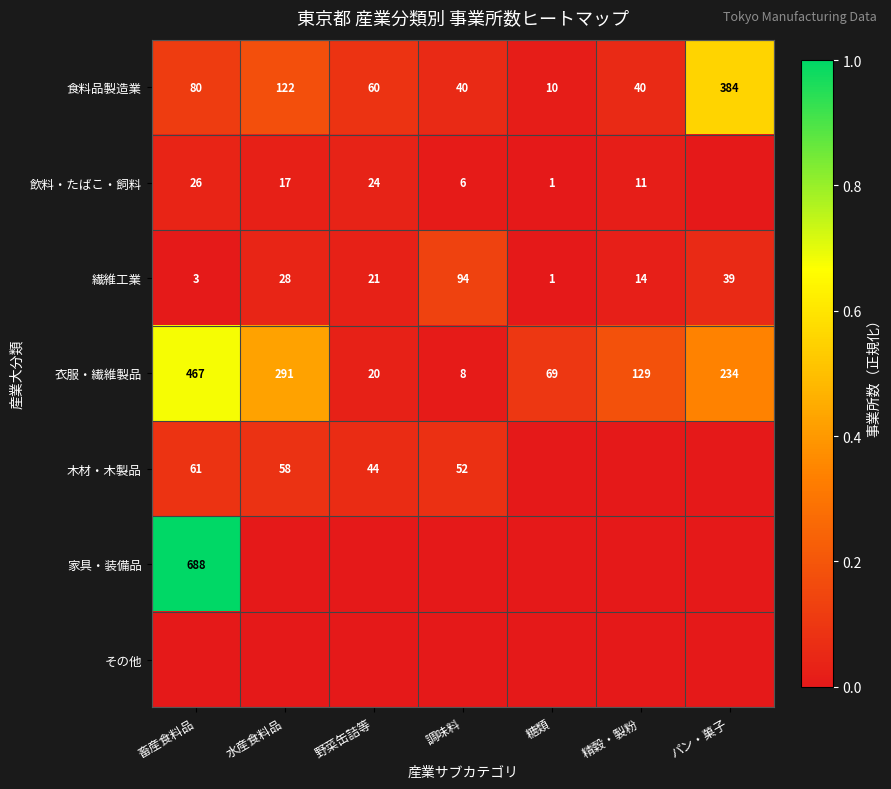

The 飲料・たばこ・飼料 series shows 0.1 at 畜産食料品. True or false?

False